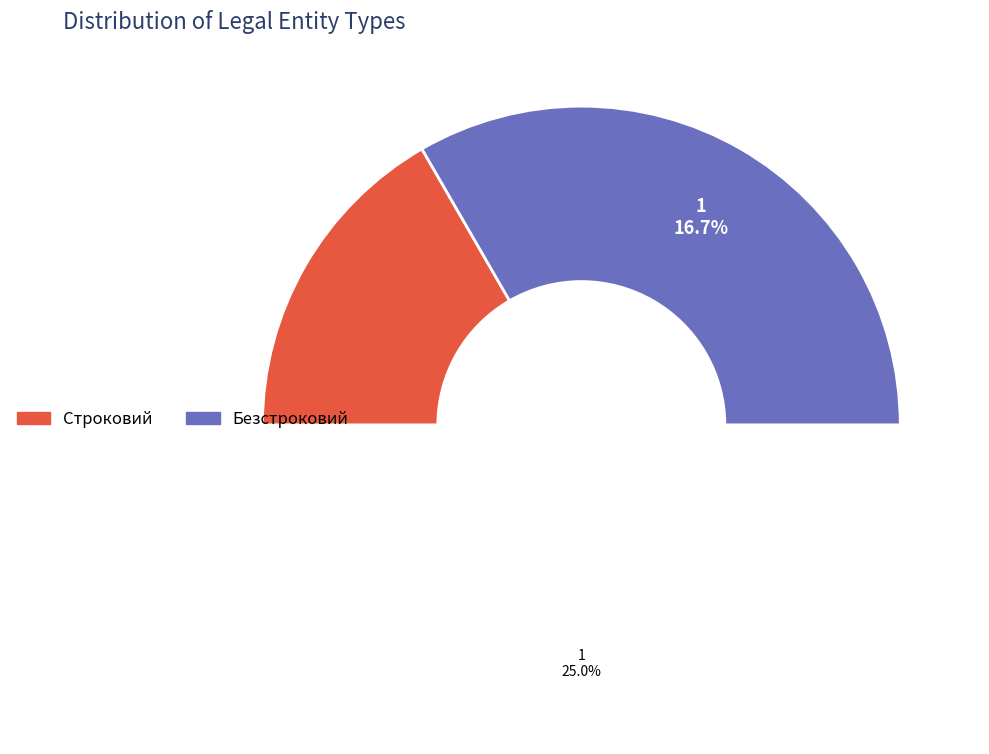

How much of the chart is everything except Безстроковий?

33.3%